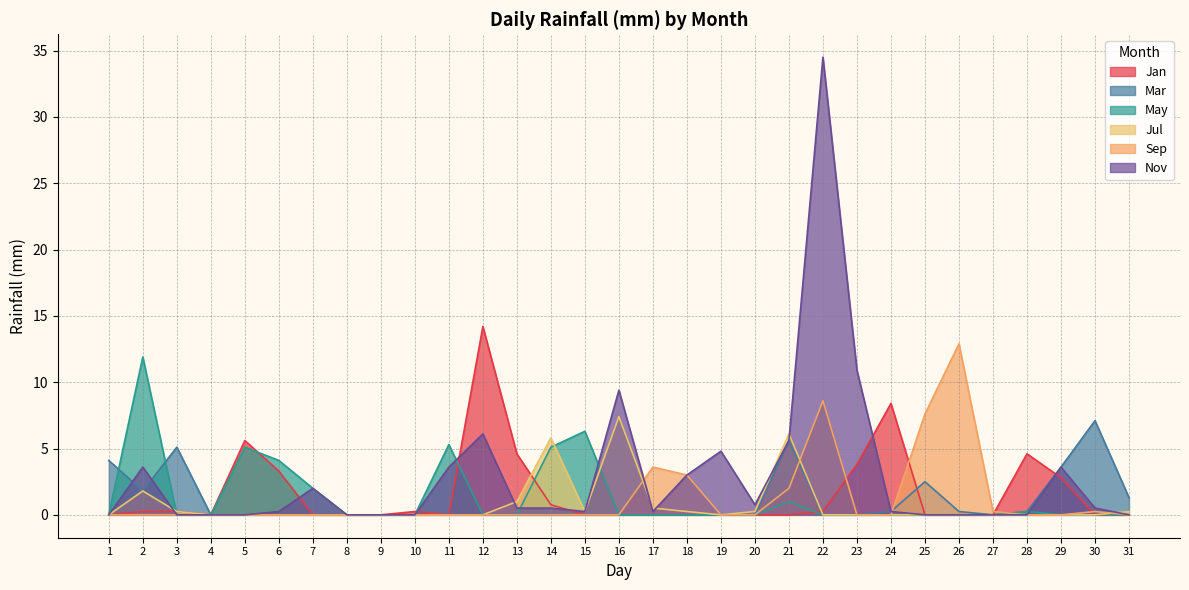

Does the chart display data point markers on the line(s)?

No